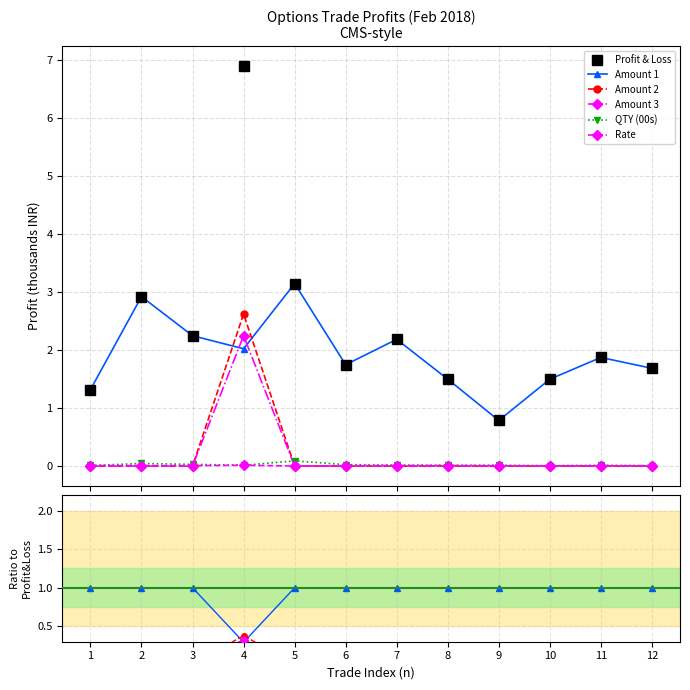

Which has a higher value, 11 or 4?

4